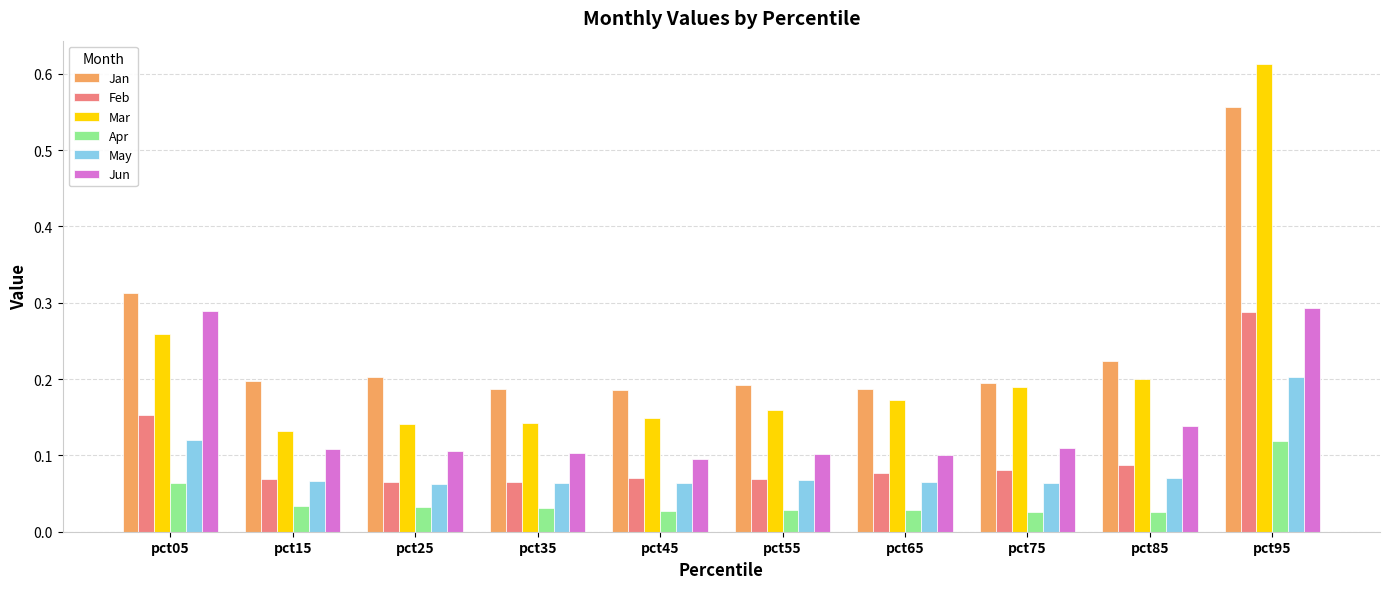

Which category has the highest value across all series?

pct95